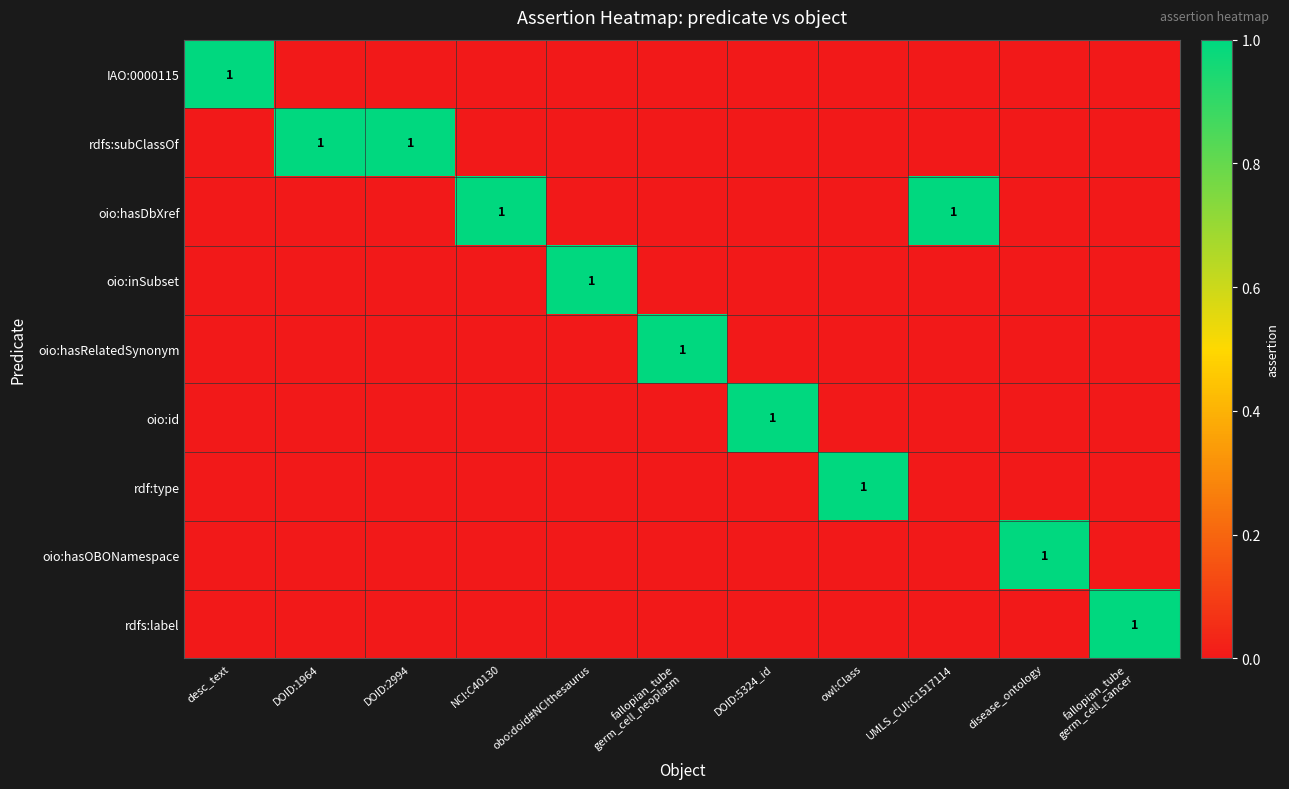

Which has a higher value, DOID:1964 or DOID:2994?

DOID:1964